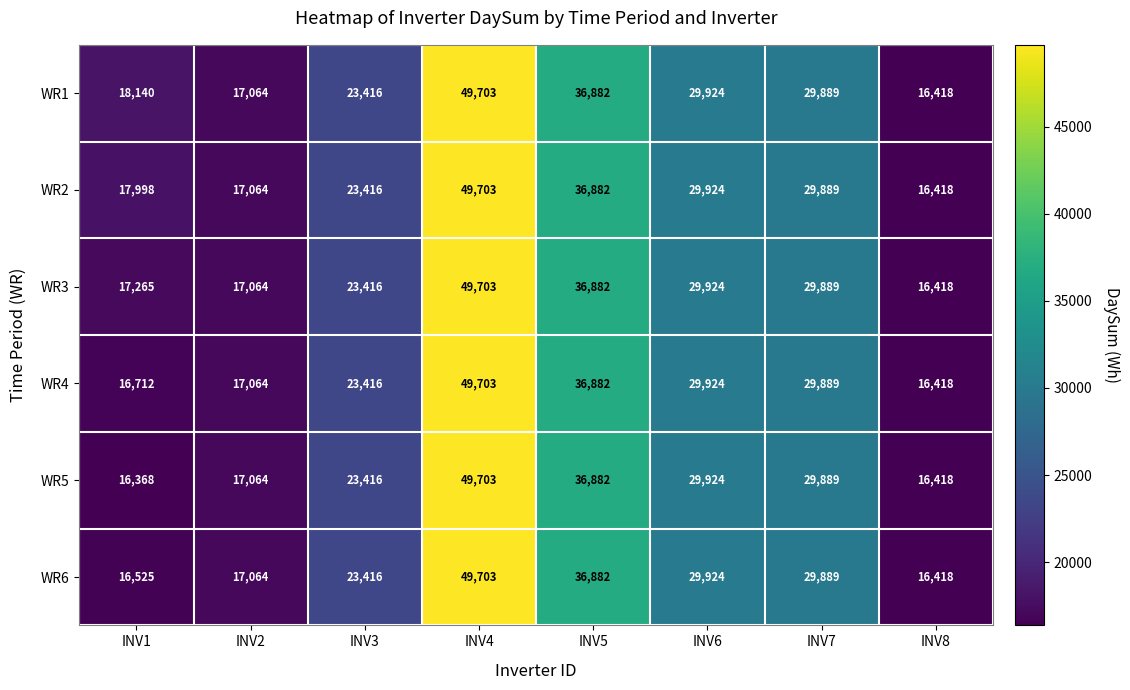

Which series has the largest range (max minus min)?

WR5